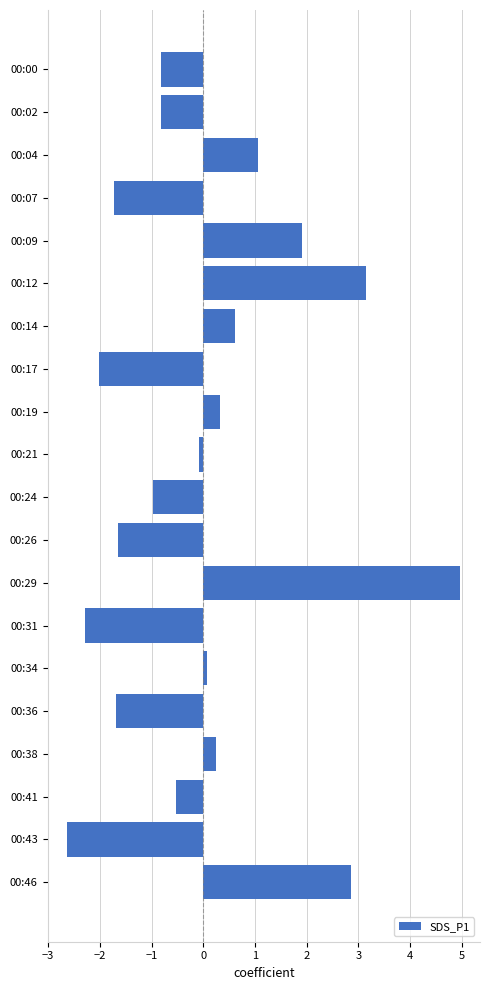

What is the value of the 18th bar from the top?

-0.5